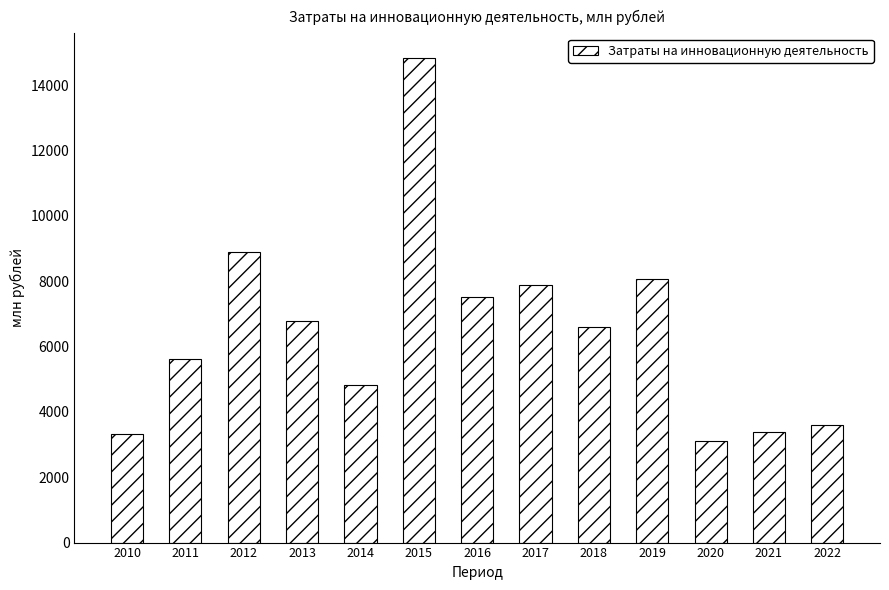

The chart shows a value of 4365.9 at 2010. True or false?

False